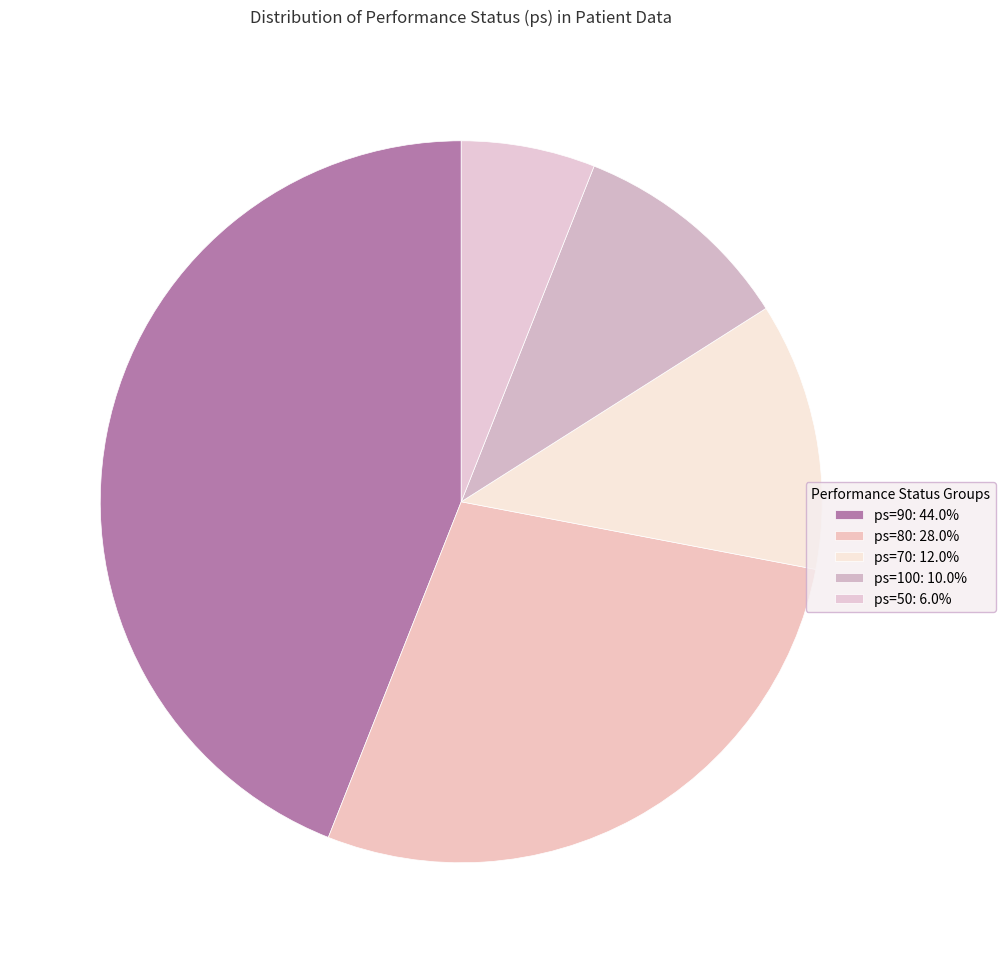

How many segments does this pie chart have?

5